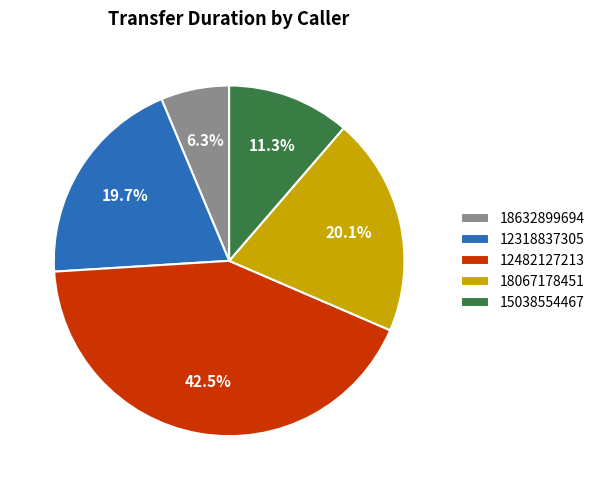

Which has a higher value, 15038554467 or 12482127213?

12482127213